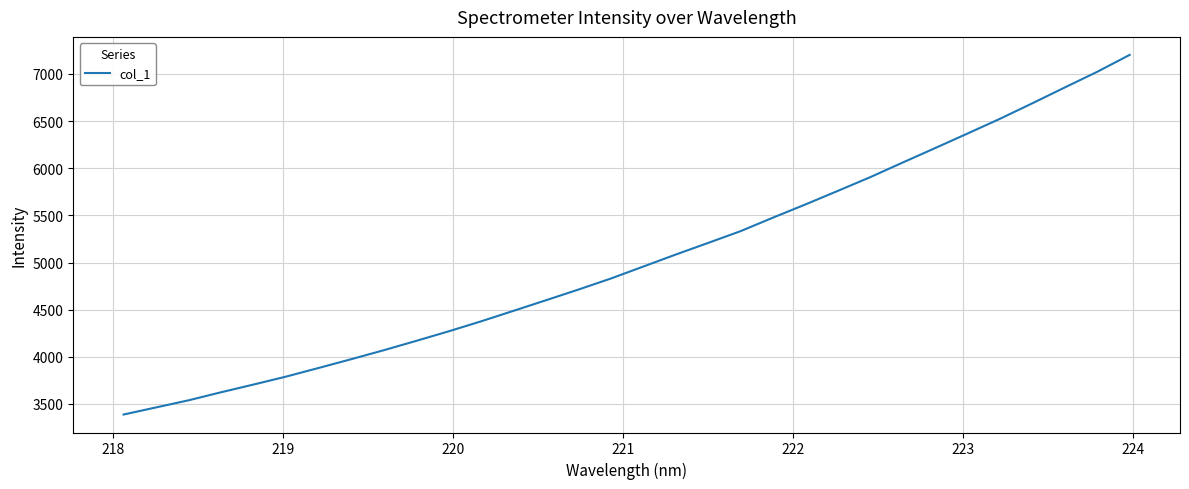

What is the greatest value displayed?

7202.3